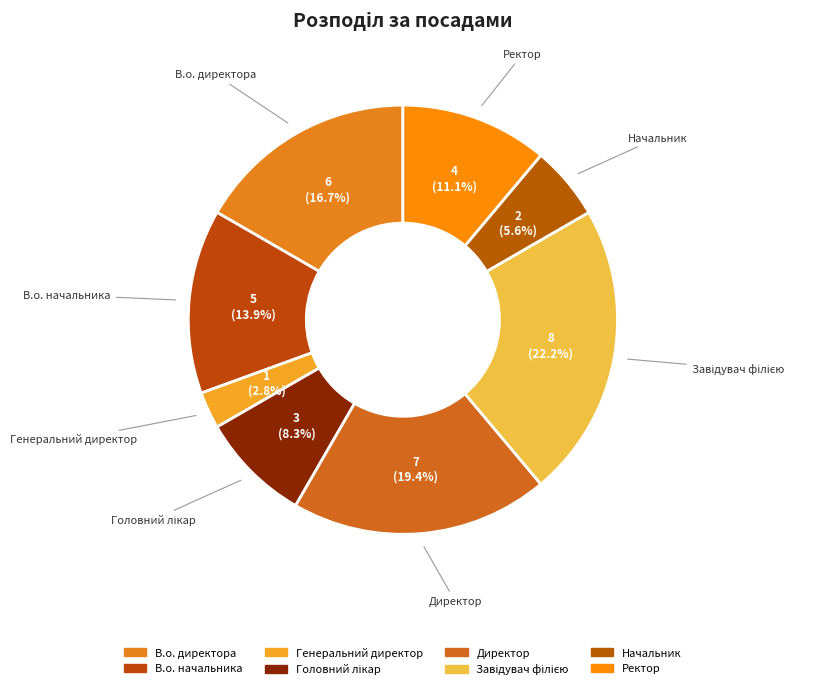

Does any single category account for the majority?

No